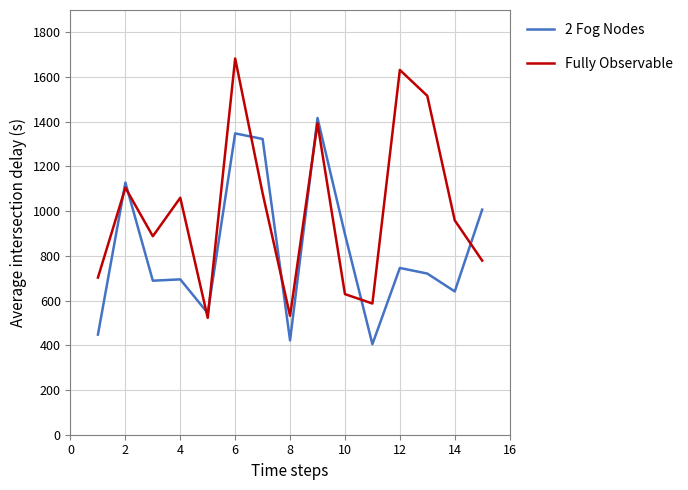

Which series ends up on top after the final intersection of Fully Observable and 2 Fog Nodes?

2 Fog Nodes